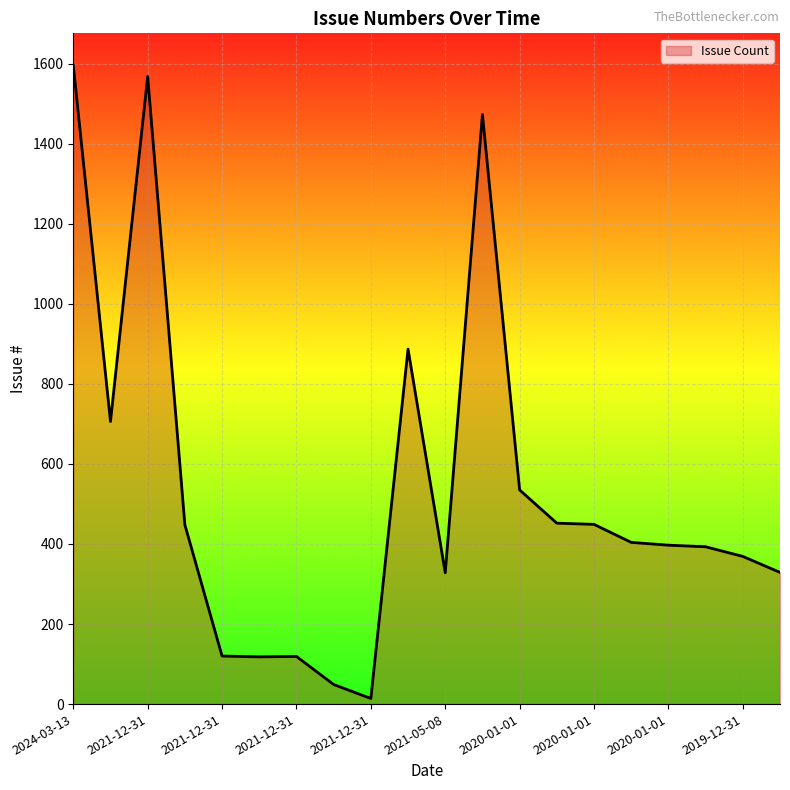

What is the greatest value displayed?

1596